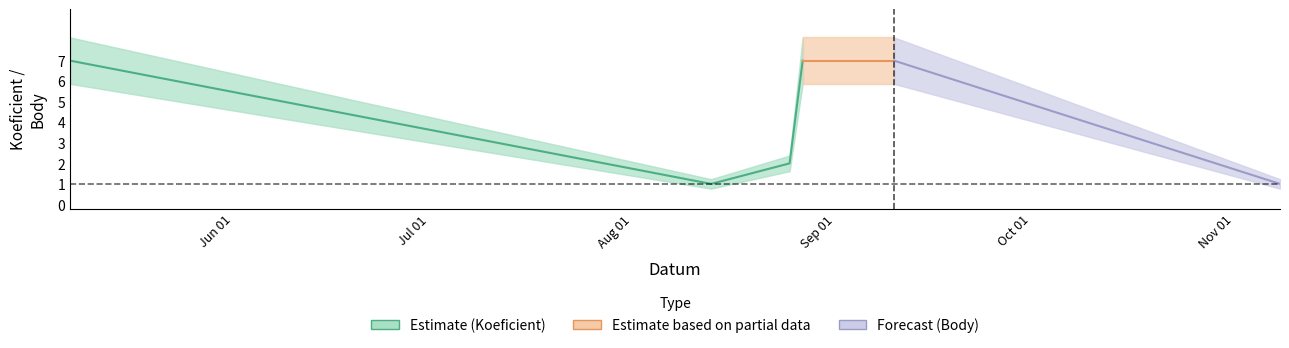

Reading right to left, what are all the values shown in this chart?

Koeficient: 5=1	4=7	3=7	2=2	1=1	0=7
Body: 5=1	4=7	3=7	2=2	1=1	0=7